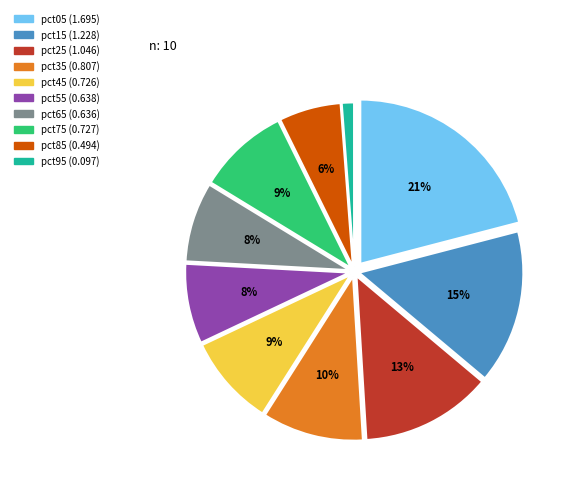

Do pct85 and pct05 together represent more than half of the pie?

No